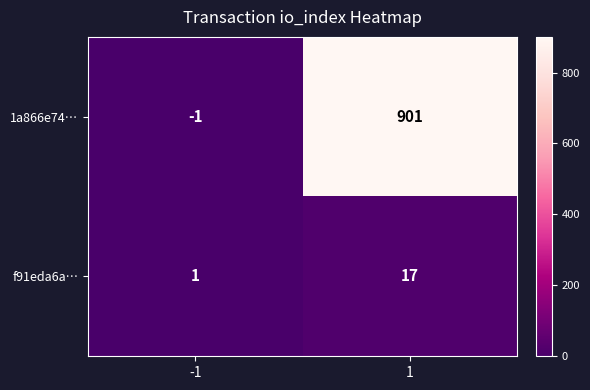

What is the spread (max minus min) of values at 1?

884